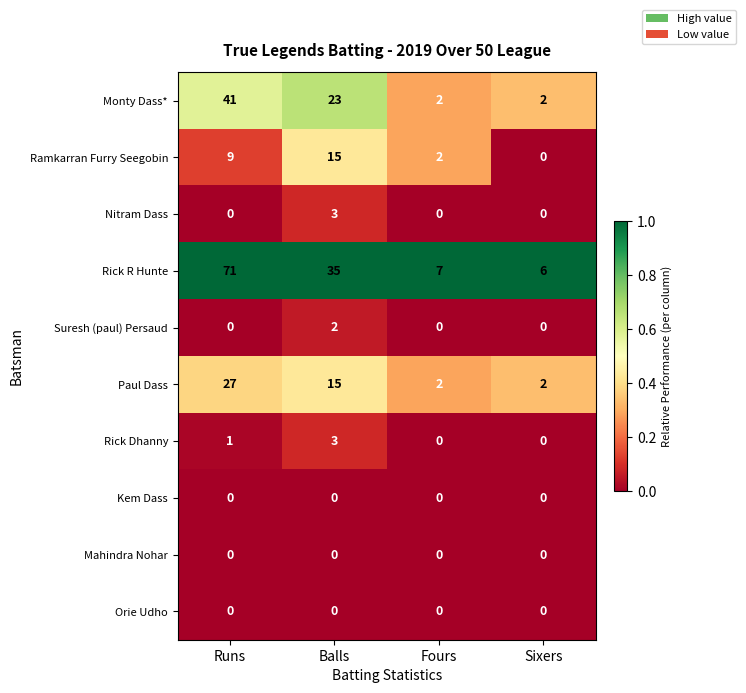

What is the difference between the Rick Dhanny values at Fours and Balls?

3